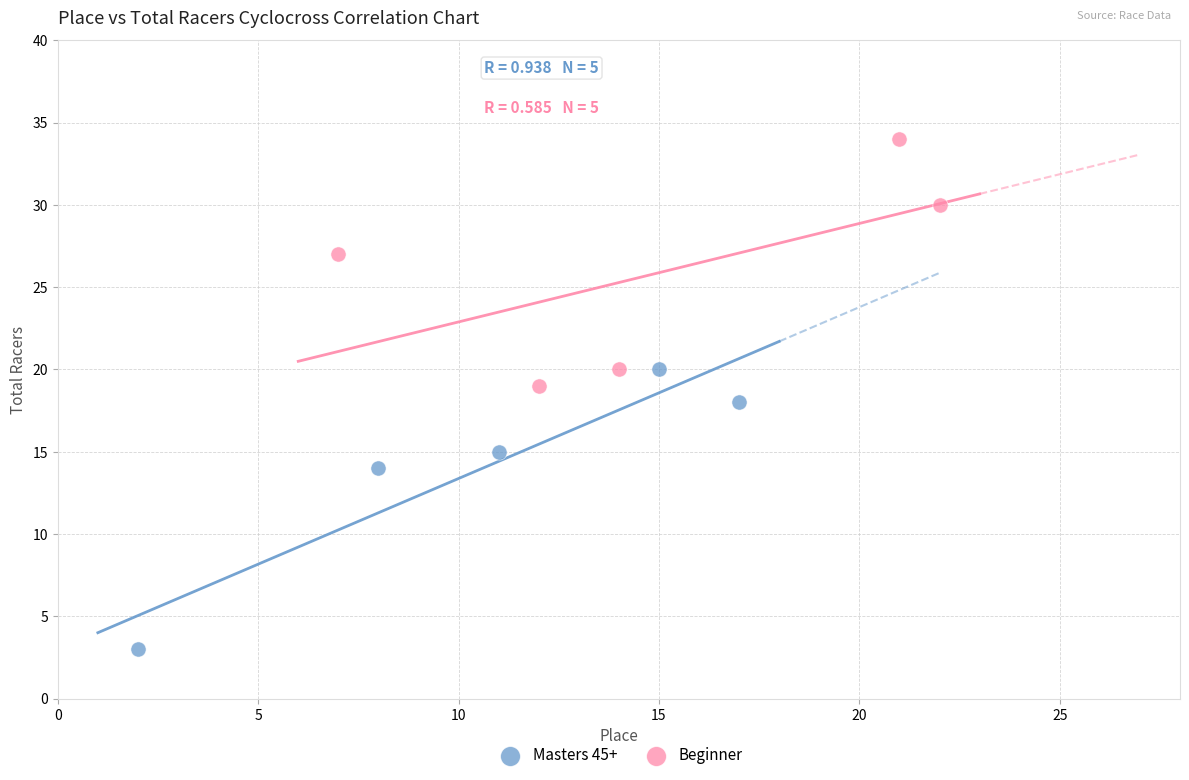

Which series reaches the minimum Y coordinate?

Masters 45+